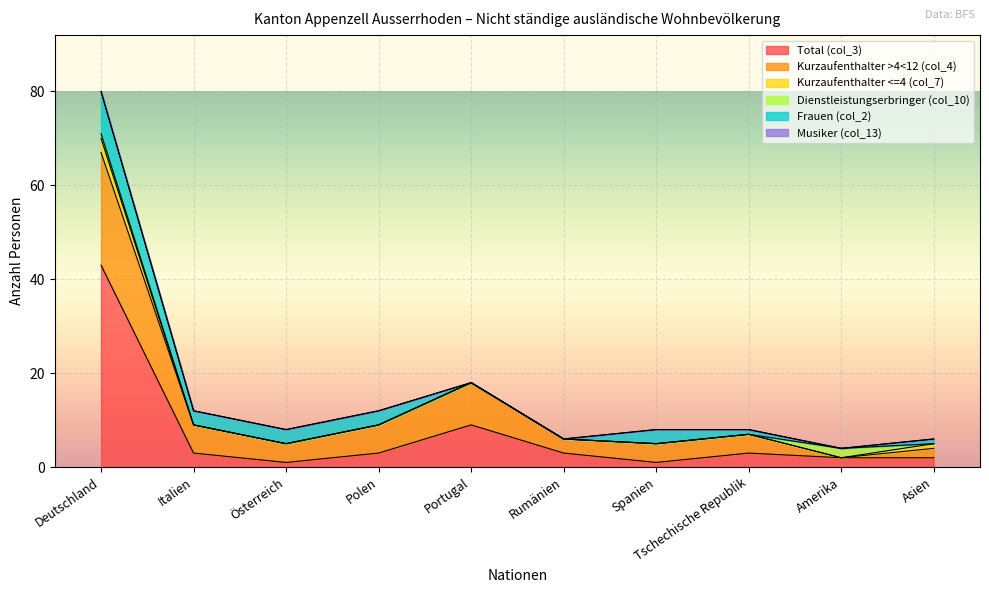

True or false: Total (col_3) and Kurzaufenthalter <=4 (col_7) intersect in this chart.

False